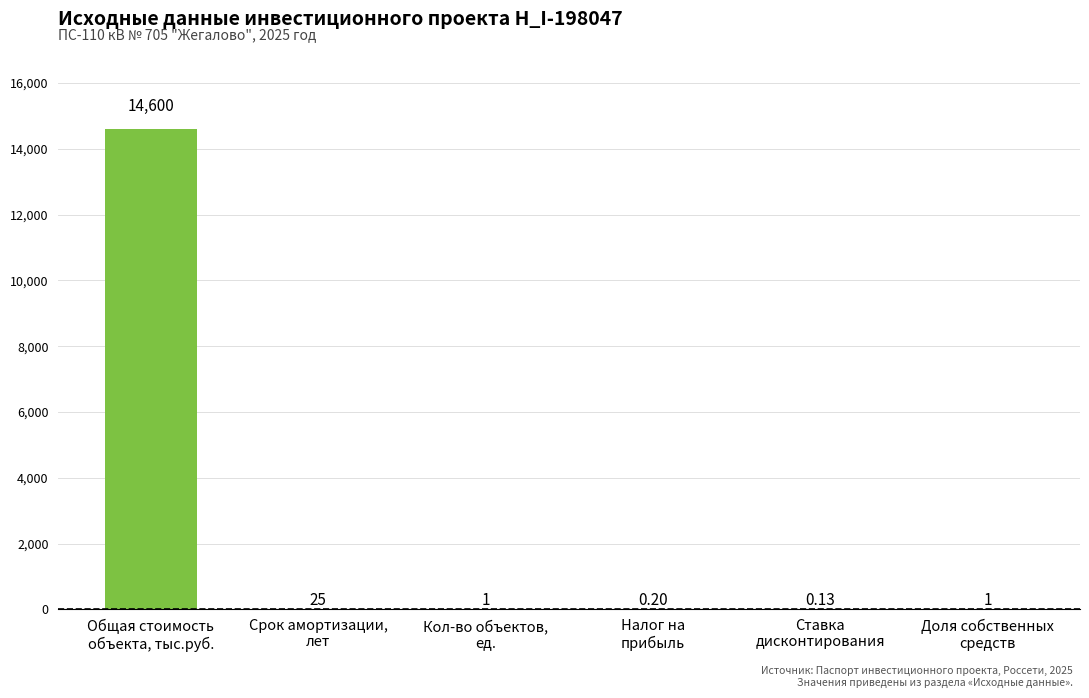

What is the change in value from Срок амортизации,
лет to Налог на
прибыль?

-24.8